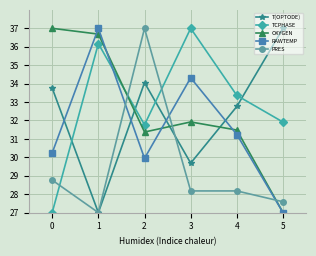

Which series ends up on top after the final intersection of T(OPTODE) and PRES?

T(OPTODE)